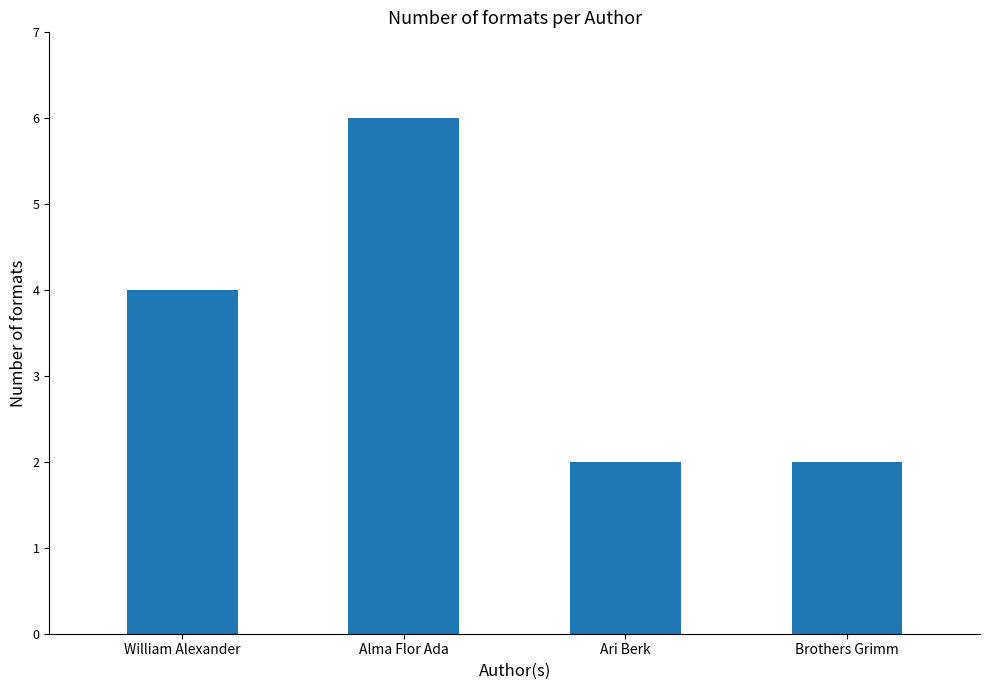

True or false: the data shows 3 at Ari Berk.

False